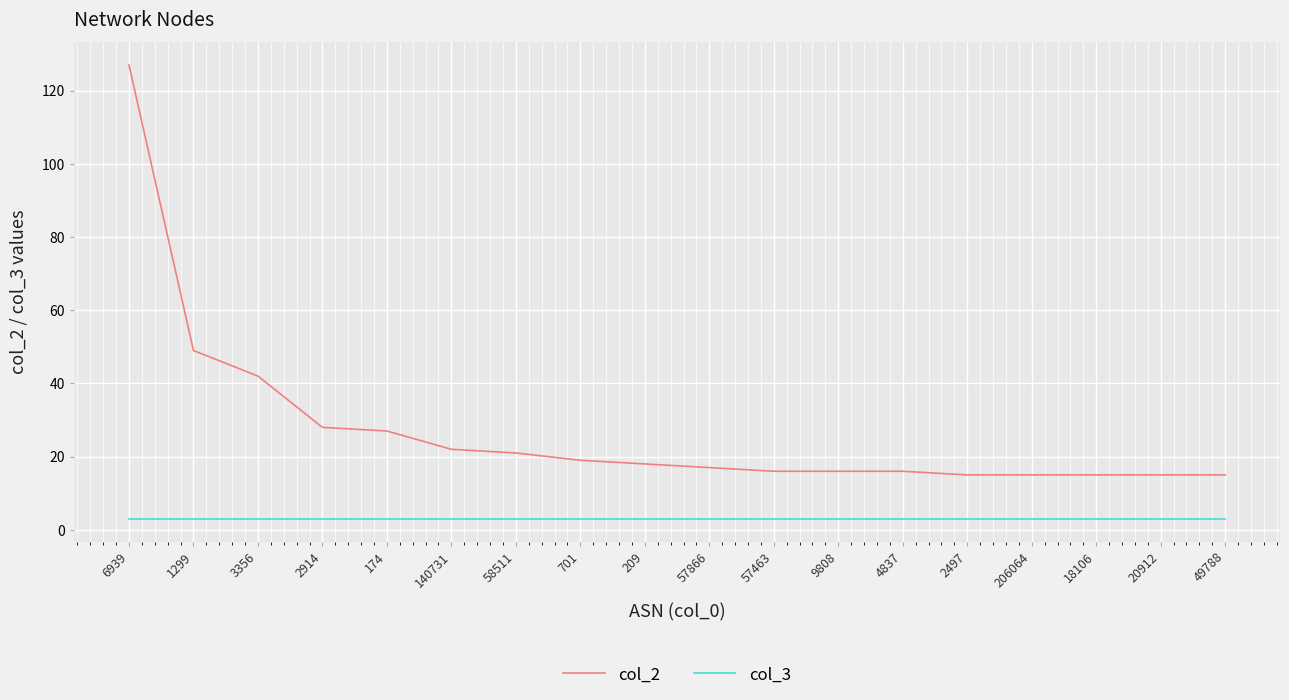

What is the difference between the highest and lowest values at 49788?

12